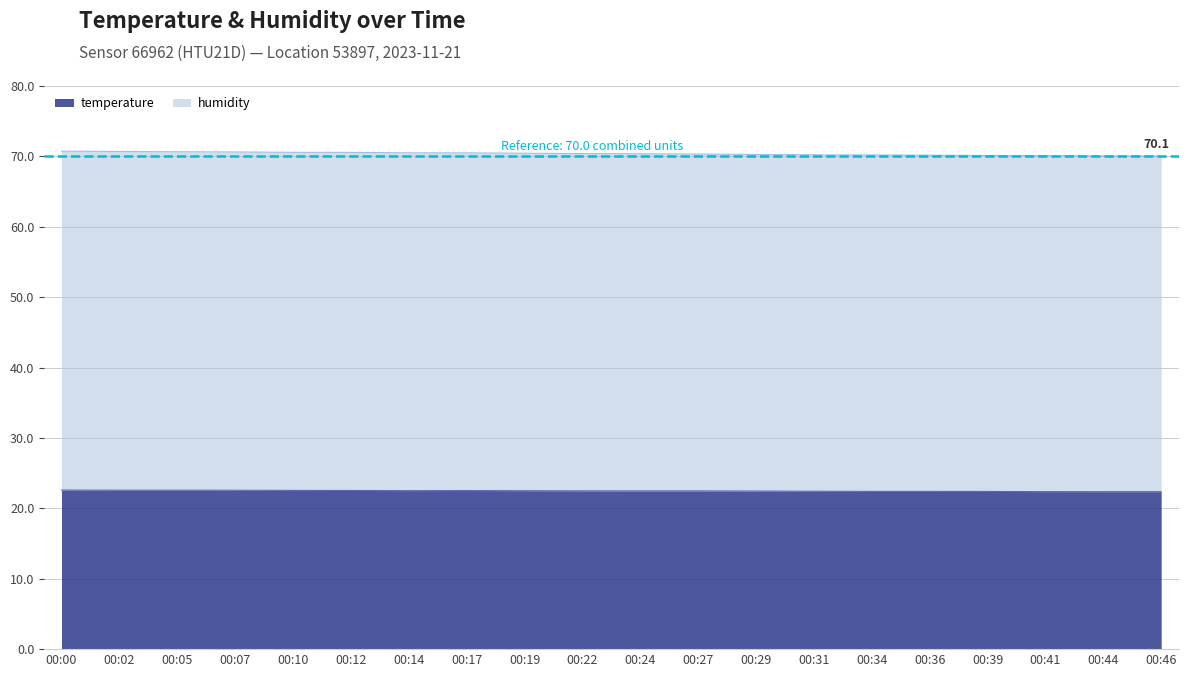

What is the value of the humidity point at the 19th from the left?

70.1